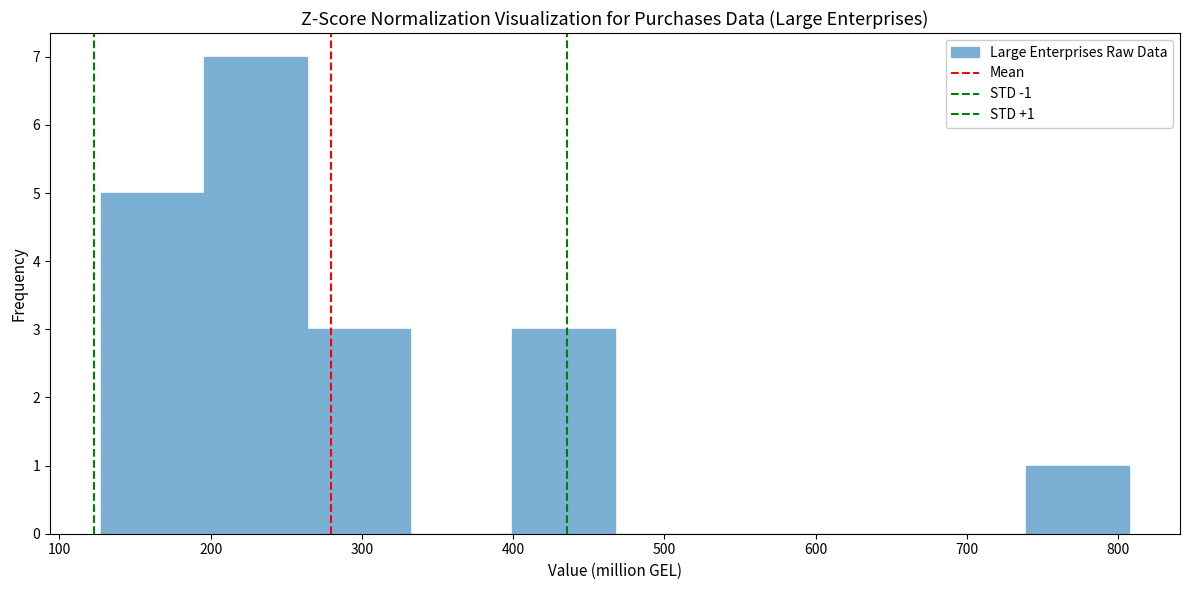

Over which range of the x-axis is the bar tallest?

200 to 260